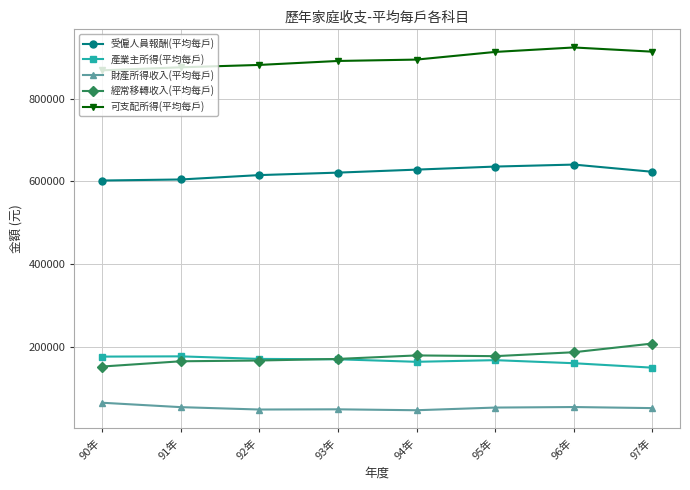

True or false: 可支配所得(平均每戶) has a value of 312222.5 at 92年.

False